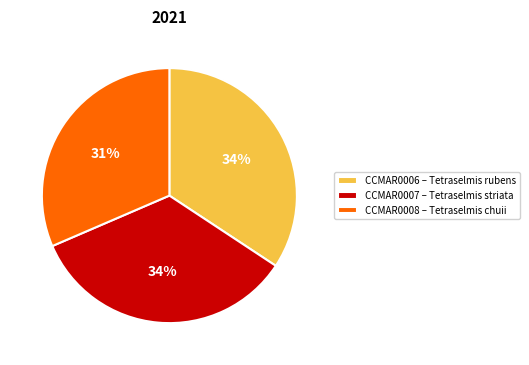

What percentage is the CCMAR0008 slice, to the nearest percent?

31%